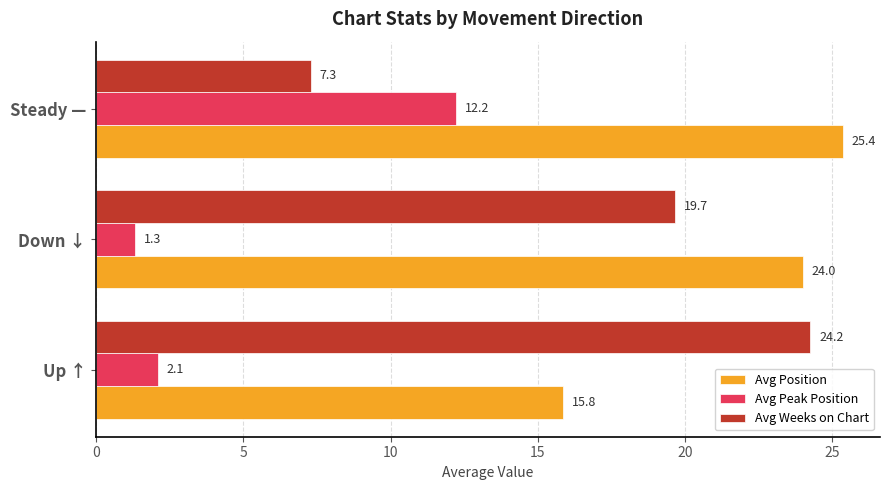

At which label does Avg Position reach its peak?

Steady —